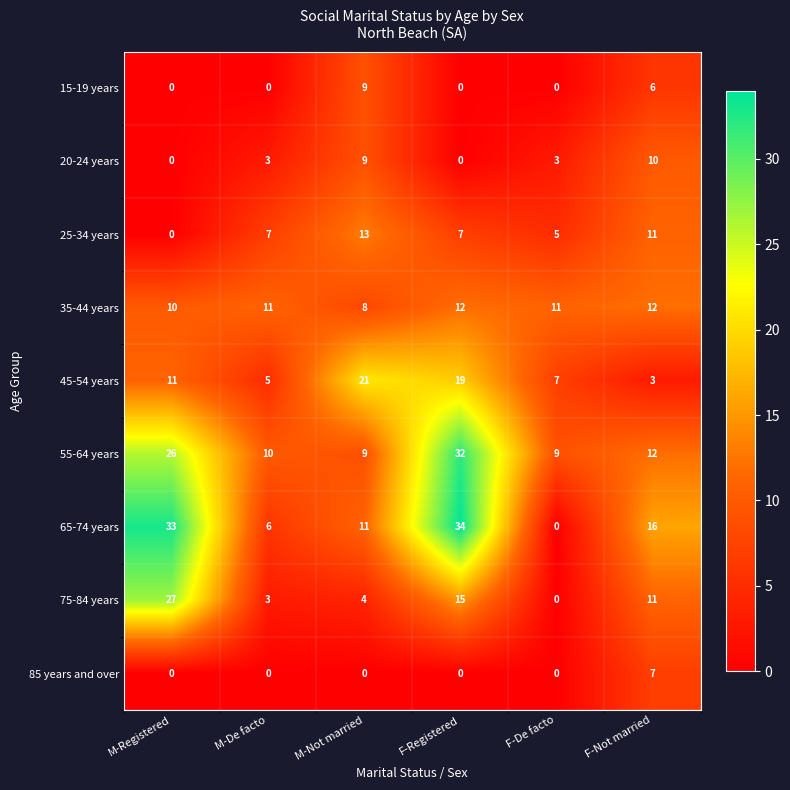

At which label does 65-74 years reach its peak?

F-Registered